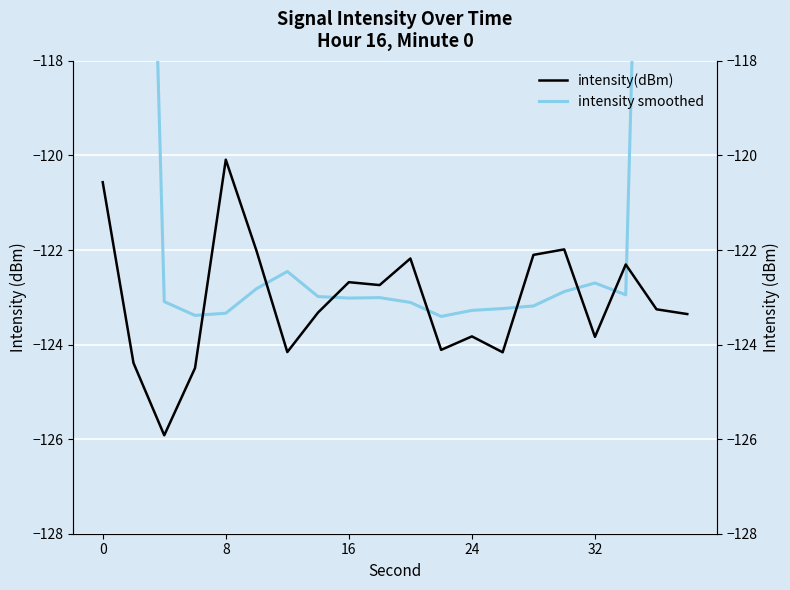

Reading left to right, transcribe all the data shown in this chart.

intensity(dBm): -120.6	-124.4	-125.9	-124.5	-120.1	-122.0	-124.2	-123.3	-122.7	-122.7	-122.2	-124.1	-123.8	-124.2	-122.1	-122.0	-123.8	-122.3	-123.3	-123.4
intensity smoothed: -74.2	-99.1	-123.1	-123.4	-123.3	-122.8	-122.5	-123.0	-123.0	-123.0	-123.1	-123.4	-123.3	-123.2	-123.2	-122.9	-122.7	-122.9	-98.6	-73.8